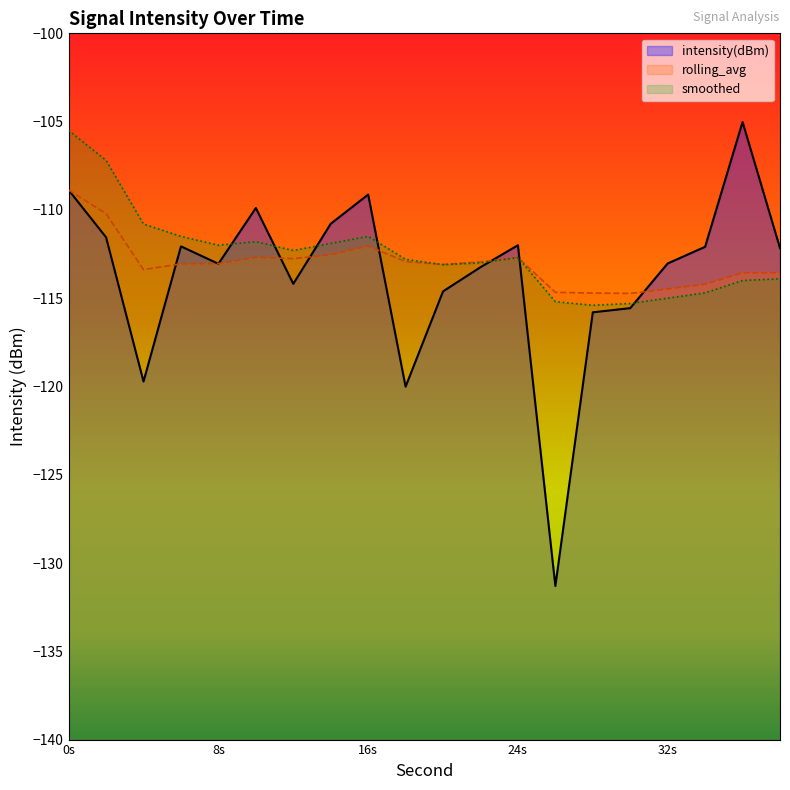

Which series has the widest spread of values?

intensity(dBm)